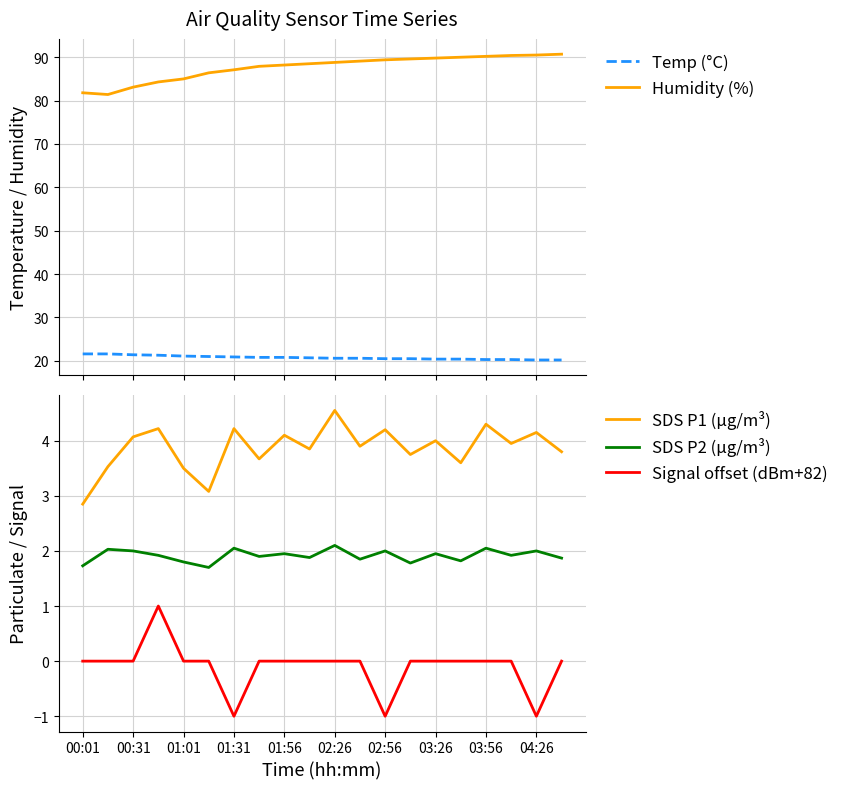

What is the minimum value for Temp (°C)?

20.2